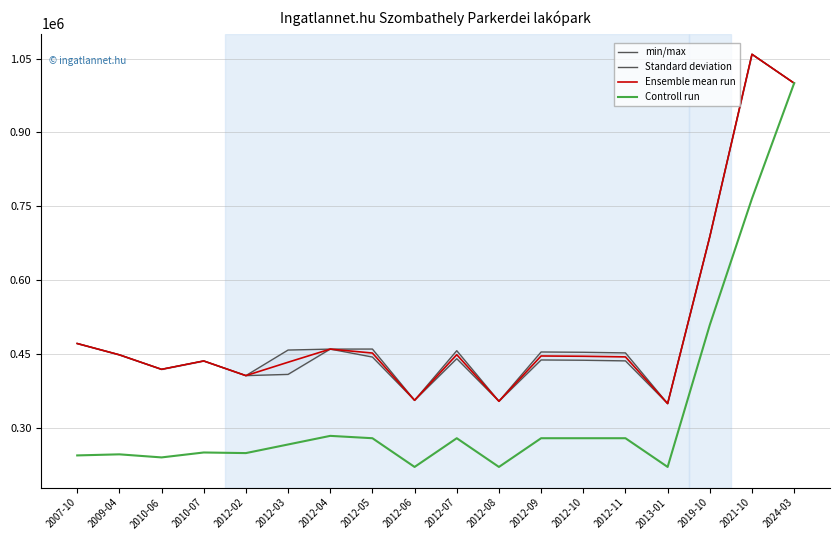

Count the number of data series in this chart.

4